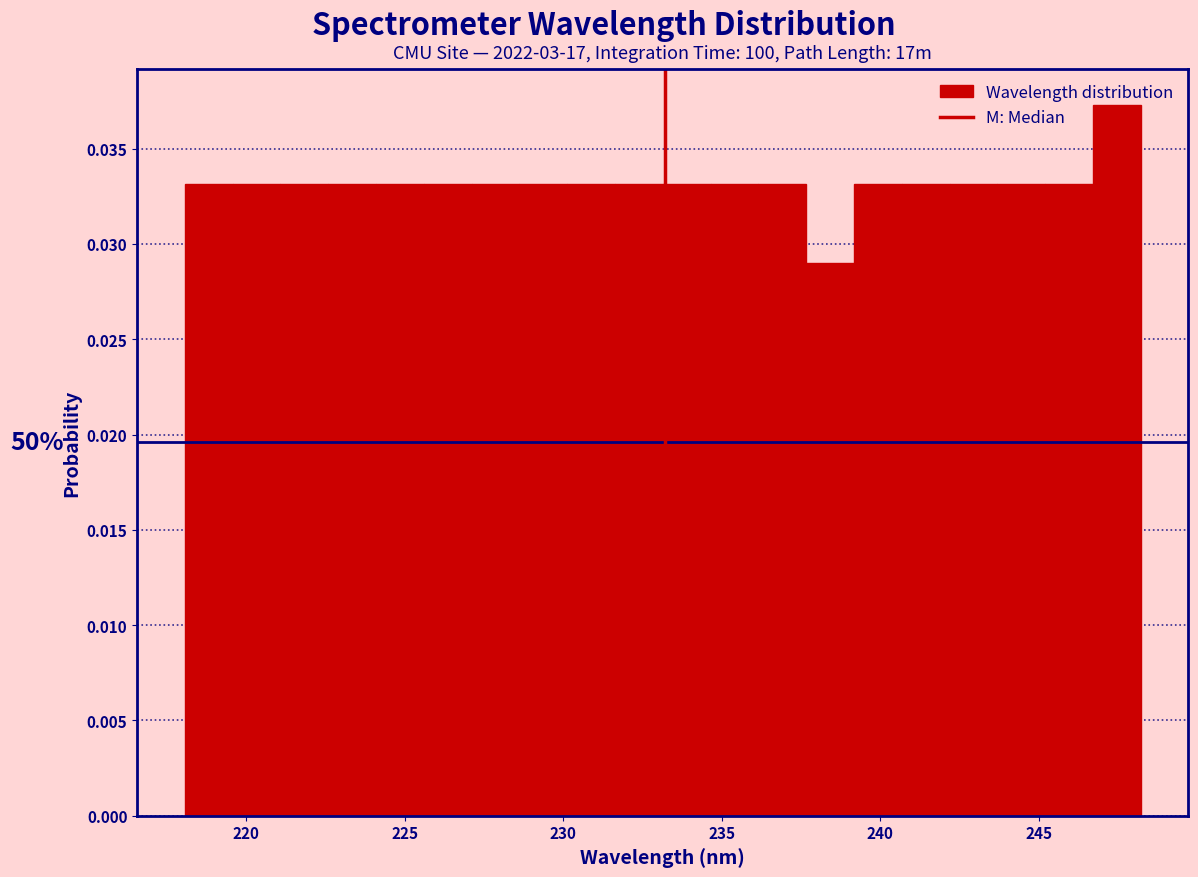

Read against the x-axis, roughly where is the centre of the tallest bar?

247.5